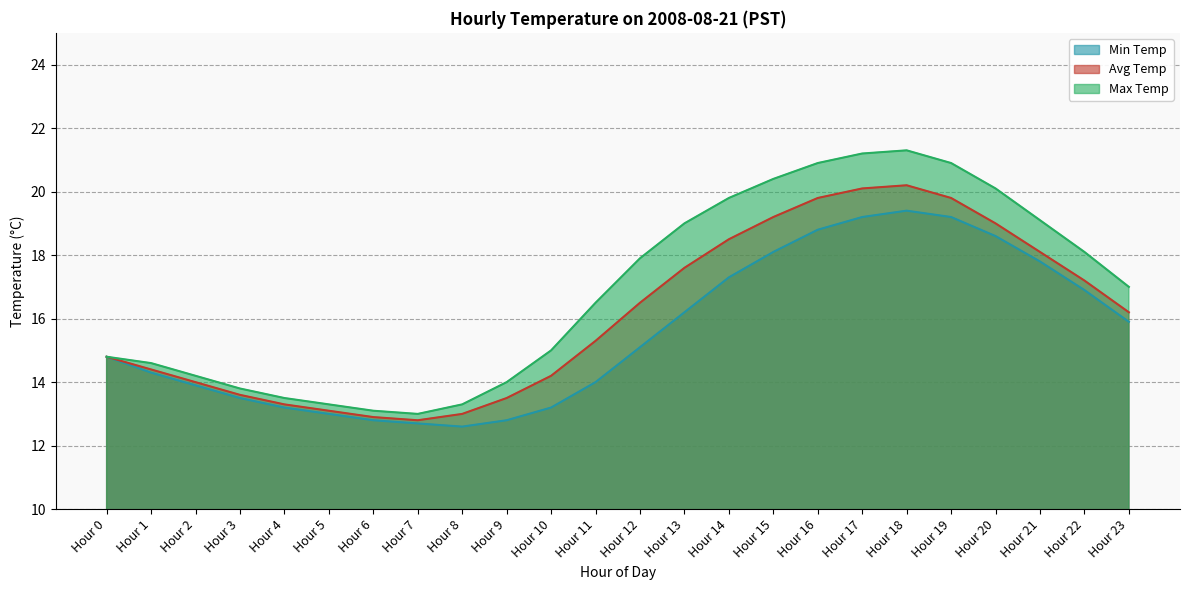

The Avg Temp series shows 12.2 at Hour 14. True or false?

False